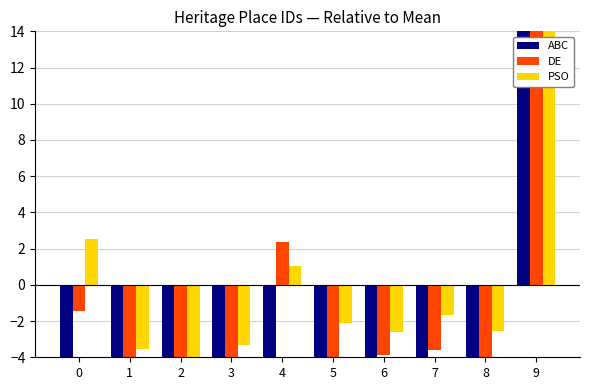

How many bars are there in each group?

3